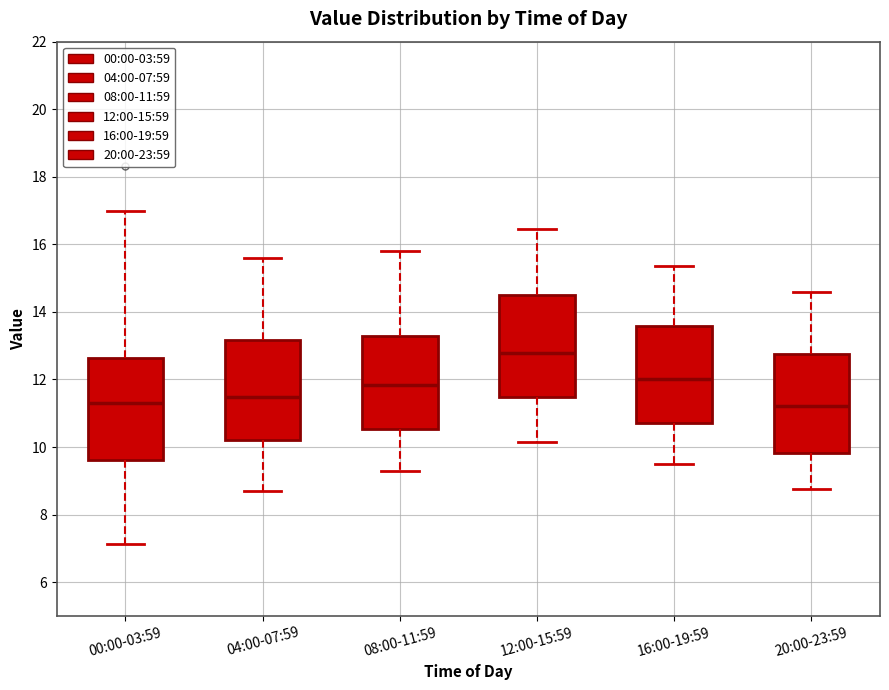

Reading left to right, transcribe this box plot: for each box, give where its median line is, the range the box spans, and where its two whiskers end, as read against the y-axis. The values are not printed on the chart, so give them approximately, as read against the axis.

00:00-03:59: median 11.2, box 9.6 to 12.6, whiskers 7.2 to 17.0
04:00-07:59: median 11.4, box 10.2 to 13.2, whiskers 8.8 to 15.6
08:00-11:59: median 11.8, box 10.6 to 13.2, whiskers 9.4 to 15.8
12:00-15:59: median 12.8, box 11.4 to 14.4, whiskers 10.2 to 16.4
16:00-19:59: median 12.0, box 10.8 to 13.6, whiskers 9.6 to 15.4
20:00-23:59: median 11.2, box 9.8 to 12.8, whiskers 8.8 to 14.6